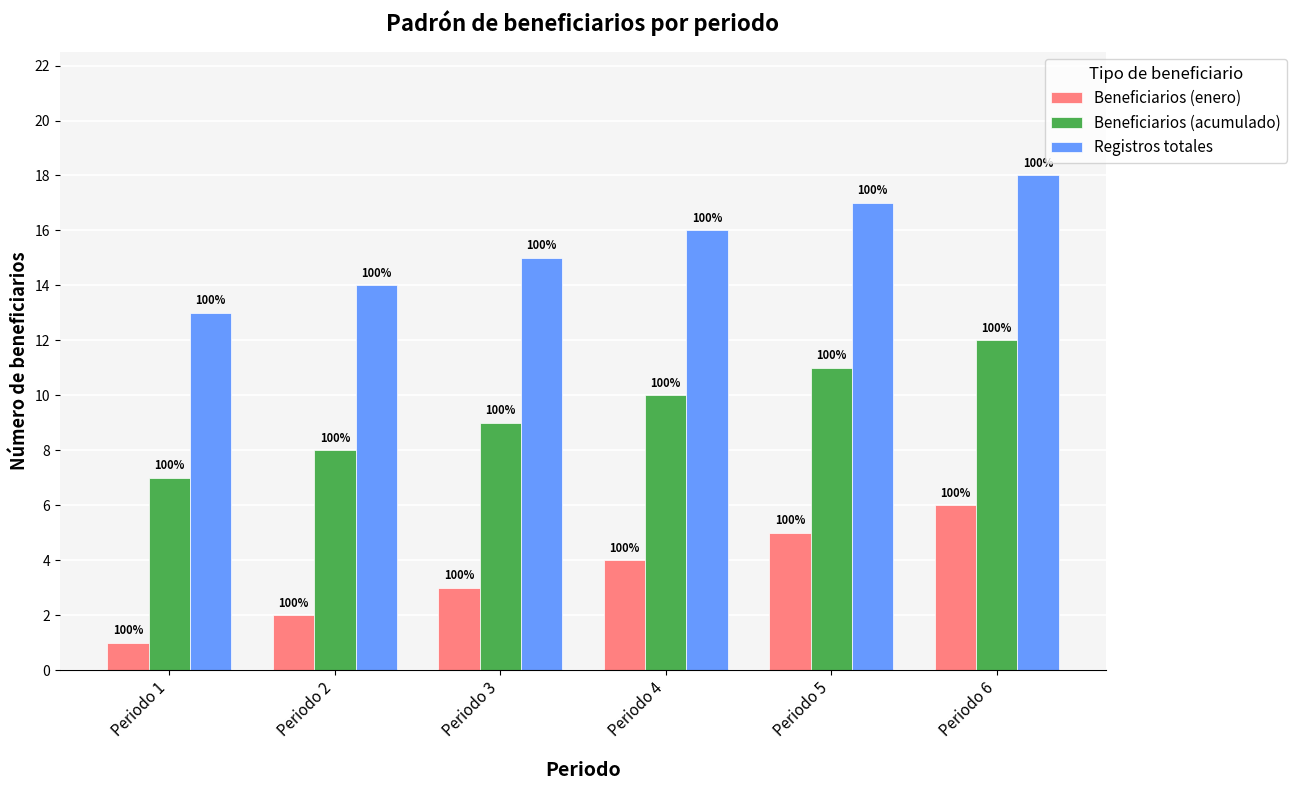

Reading left to right, list all the values displayed in this chart.

Beneficiarios (enero): 1	2	3	4	5	6
Beneficiarios (acumulado): 7	8	9	10	11	12
Registros totales: 13	14	15	16	17	18